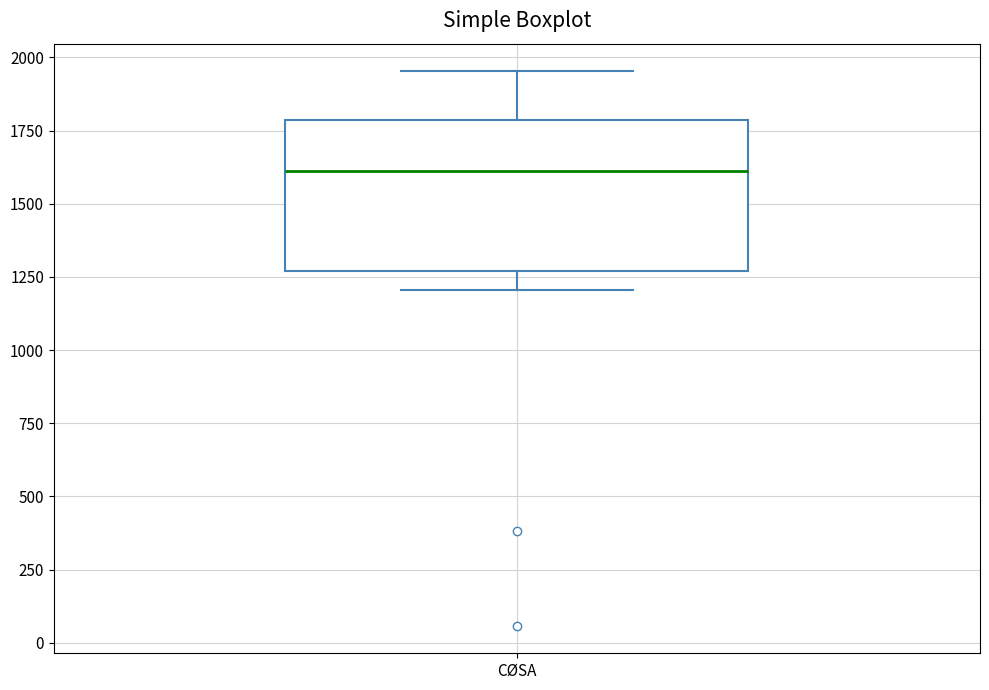

Read this box plot against the y-axis: the position of the median line, the range covered by the box, and the ends of both whiskers. The values are not printed on the chart, so give them approximately, as read against the axis.

median 1600, box 1250 to 1800, whiskers 1200 to 1950